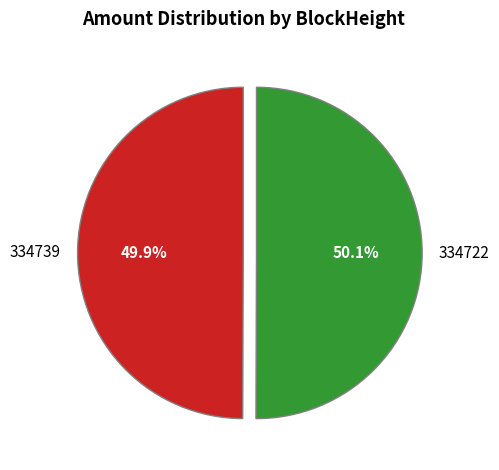

To the nearest percent, what portion does 334722 represent?

50%